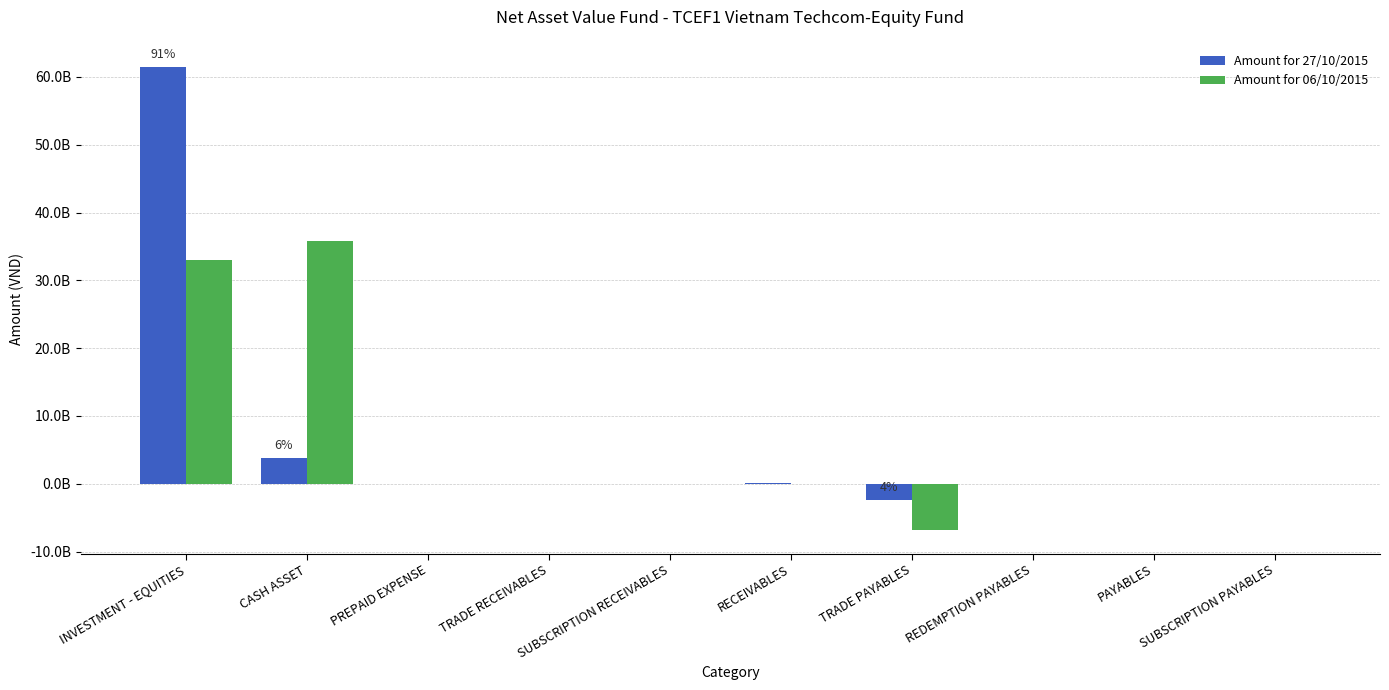

What are all the series names shown in the legend?

Amount for 27/10/2015, Amount for 06/10/2015